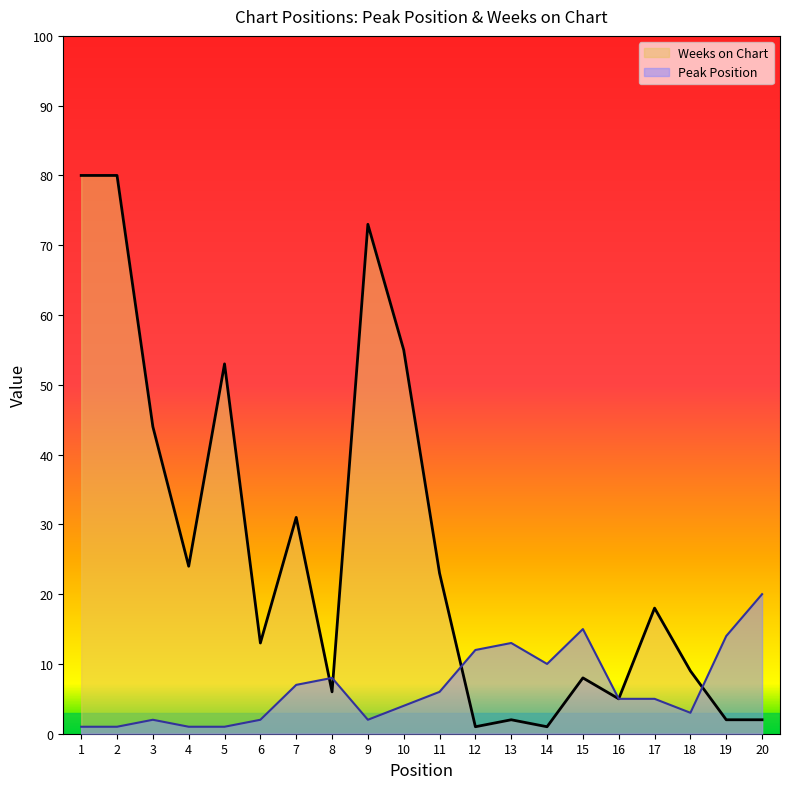

Is the value of Weeks on Chart at 7 greater than the value of Peak Position at 12?

Yes